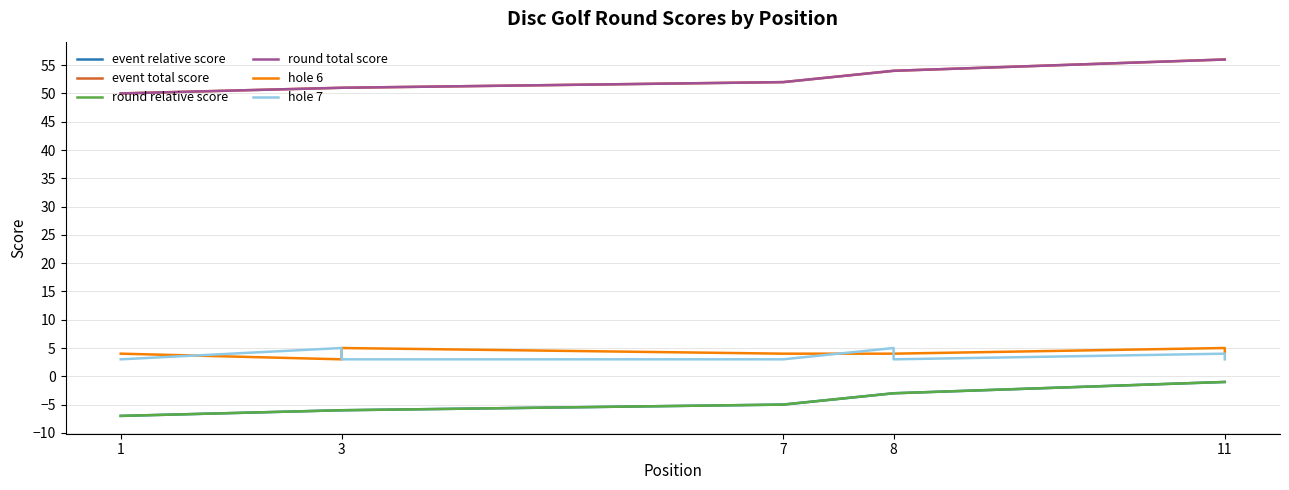

True or false: hole 6 and hole 7 cross at least once.

True